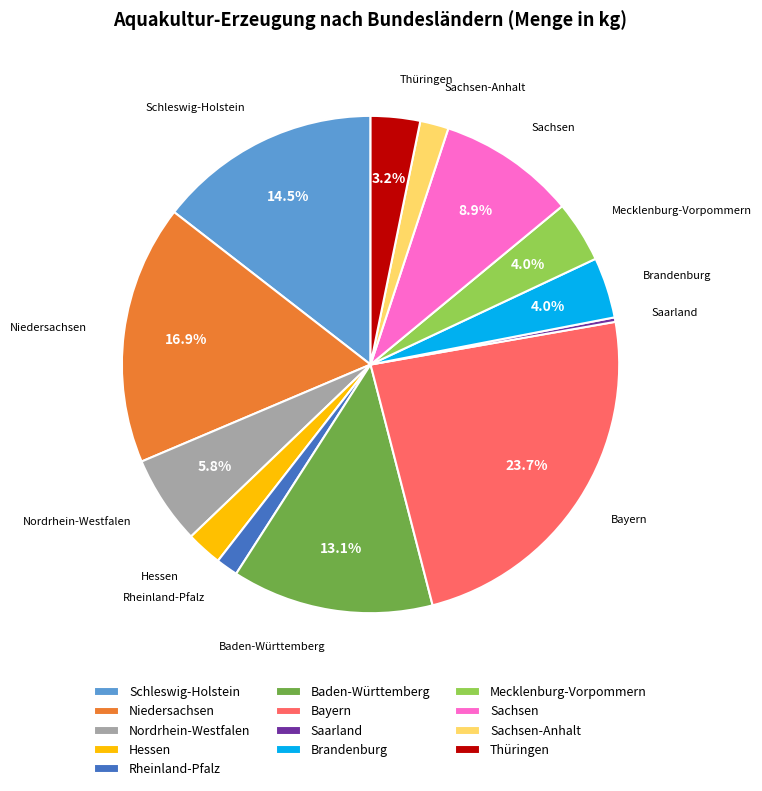

How many segments does this pie chart have?

13